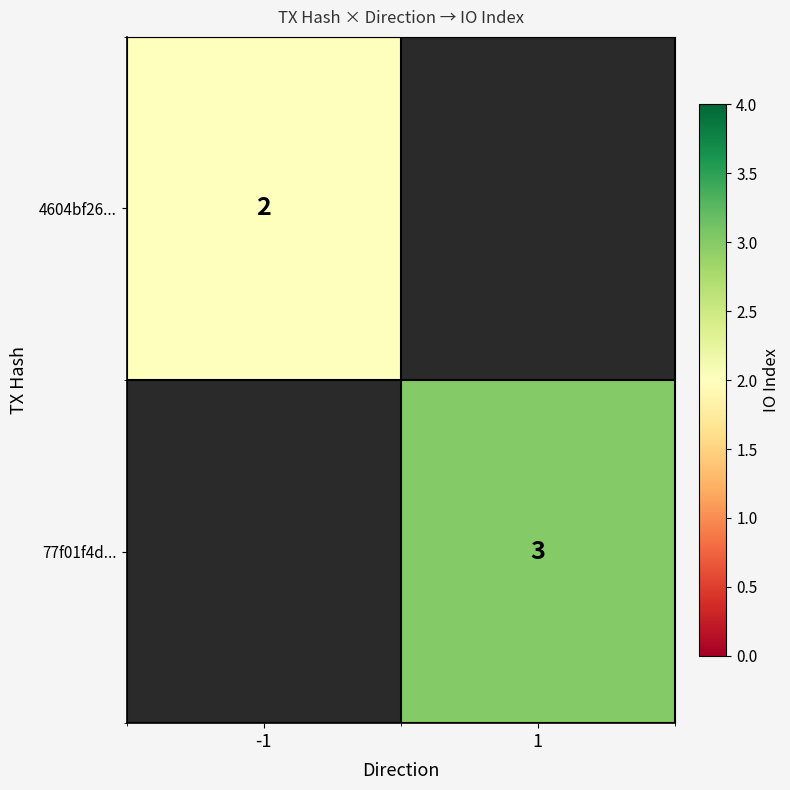

Count the number of data series in this chart.

2